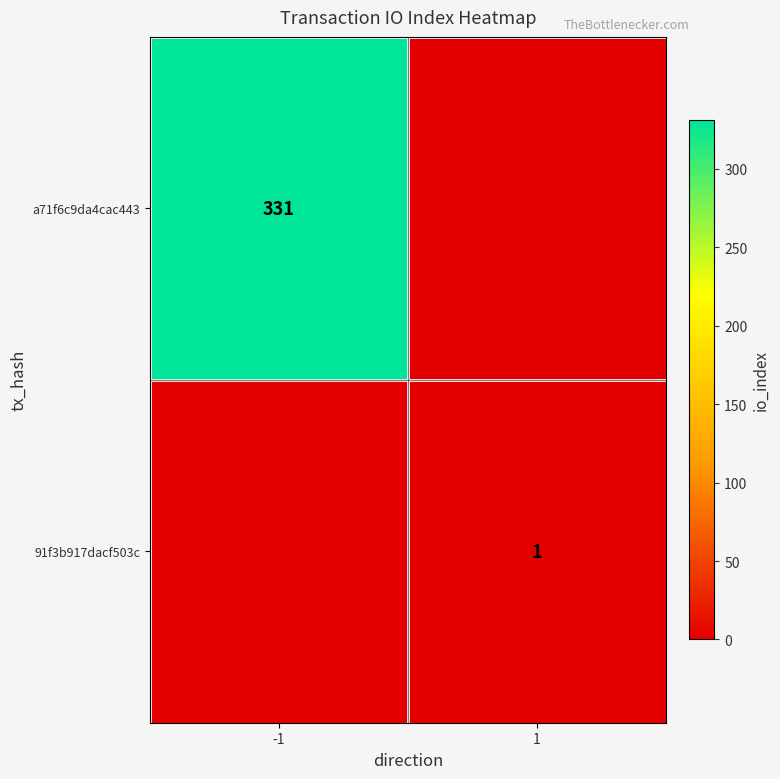

Is it true that 91f3b917dacf503c equals 0 at 1?

False